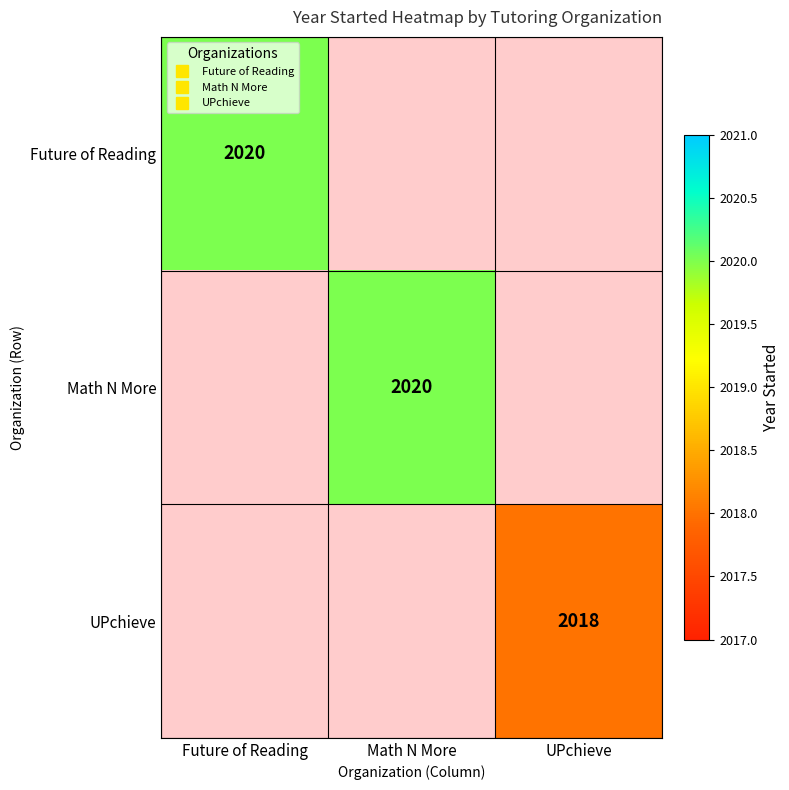

At Math N More, list the series in order from smallest to largest.

Future of Reading, Math N More, UPchieve